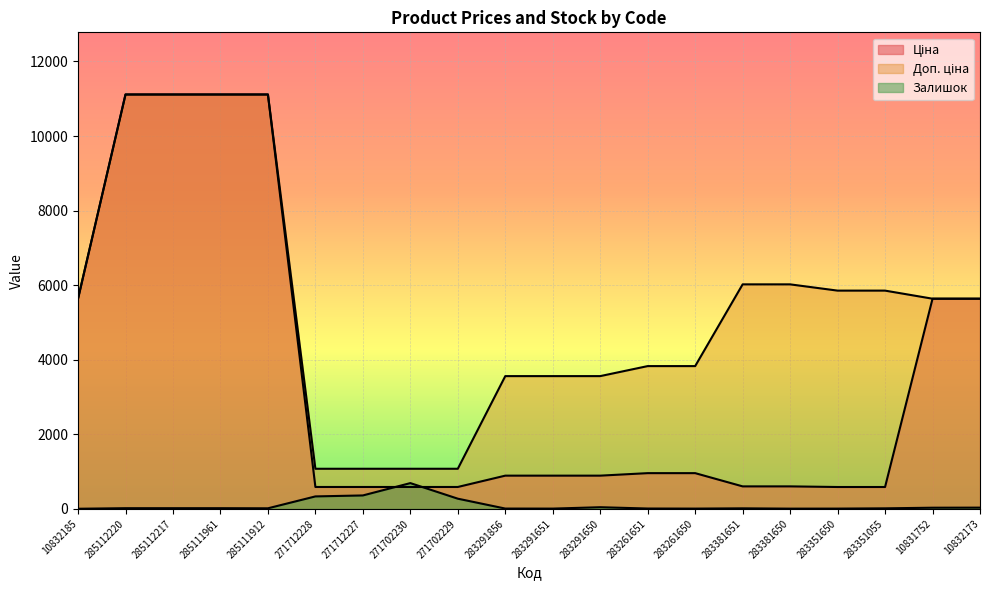

List the series in order of their peak value, lowest first.

Залишок, Ціна, Доп. ціна